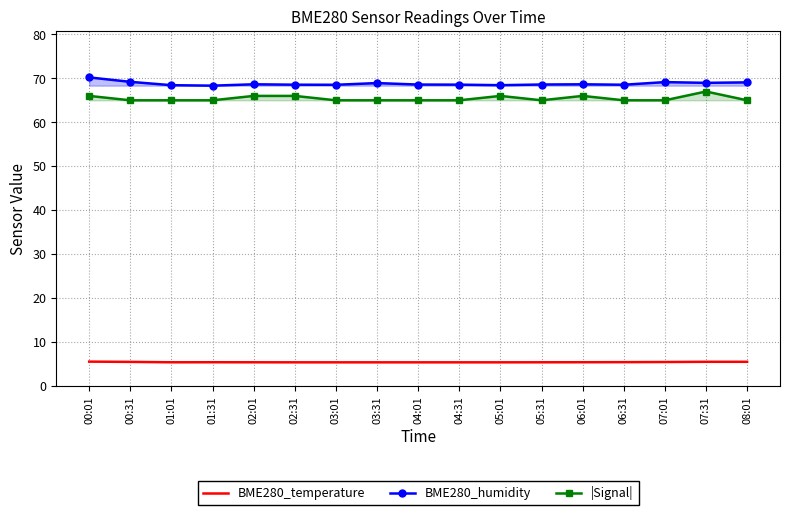

Rank the categories by |Signal| value from lowest to highest.

00:31, 01:01, 01:31, 03:01, 03:31, 04:01, 04:31, 05:31, 06:31, 07:01, 08:01, 00:01, 02:01, 02:31, 05:01, 06:01, 07:31